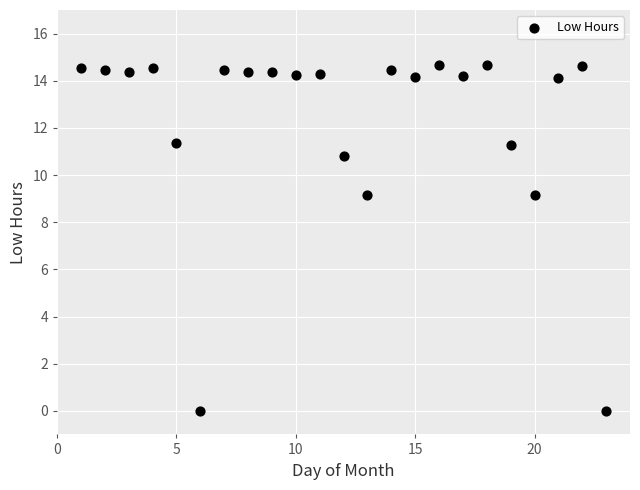

What is the range of X values (max minus min)?

22.0